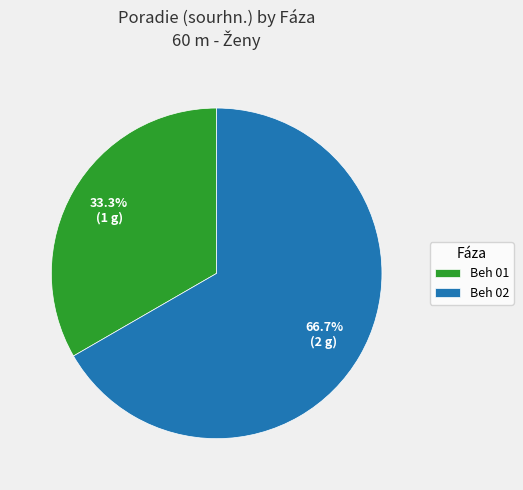

What percentage is the Beh 02 slice, to the nearest percent?

67%